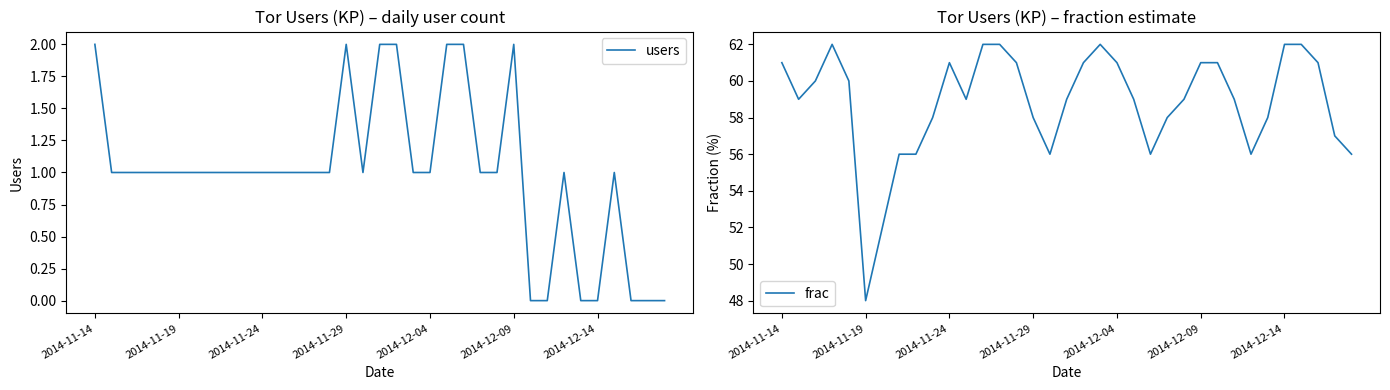

What is the greatest value displayed?

62